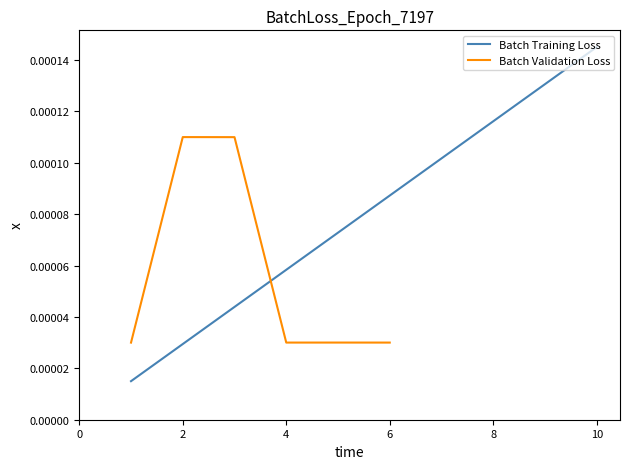

List the labels in order of value, smallest first.

1, 2, 3, 4, 5, 6, 7, 8, 9, 10